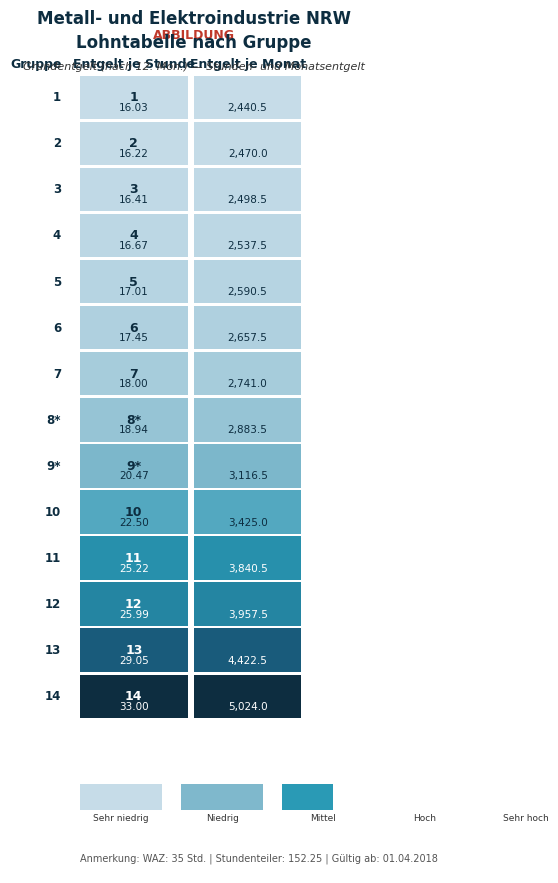

Reading left to right, what are all the values shown in this chart?

1: 16.0	2440.5
2: 16.2	2470.0
3: 16.4	2498.5
4: 16.7	2537.5
5: 17.0	2590.5
6: 17.4	2657.5
7: 18.0	2741.0
8*: 18.9	2883.5
9*: 20.5	3116.5
10: 22.5	3425.0
11: 25.2	3840.5
12: 26.0	3957.5
13: 29.1	4422.5
14: 33.0	5024.0